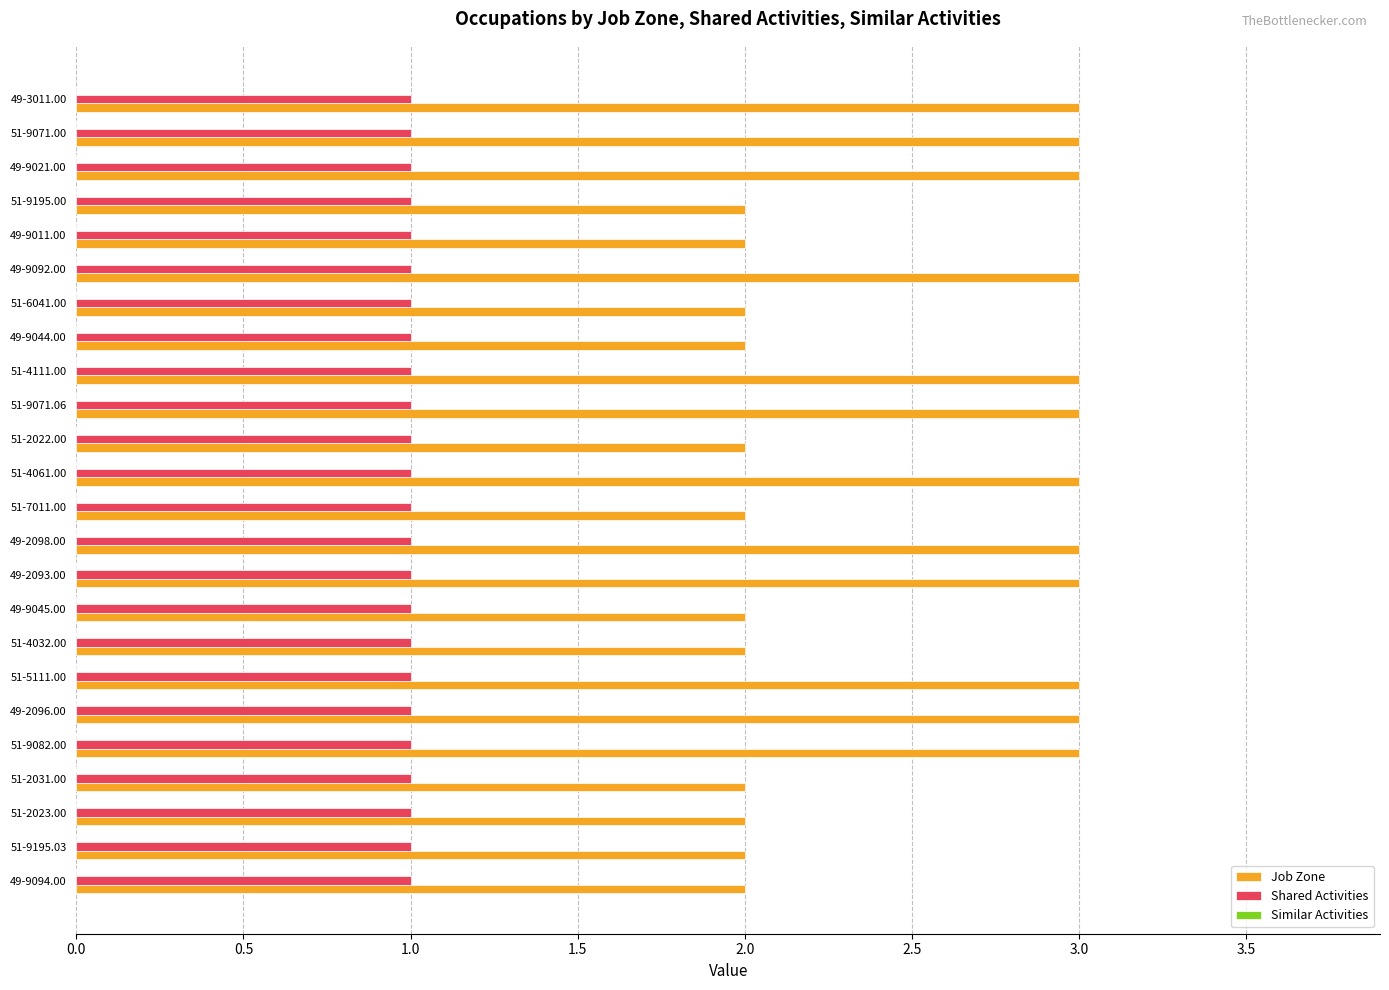

Which series has the largest range (max minus min)?

Job Zone